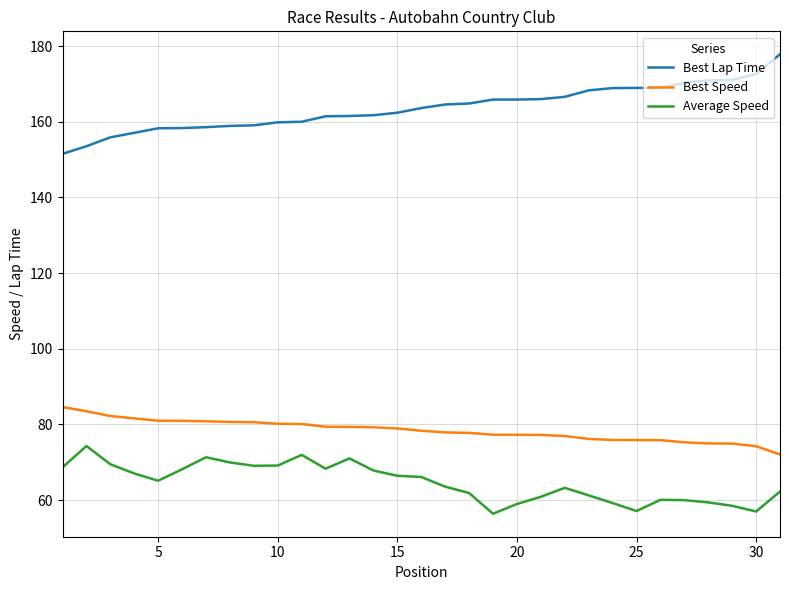

Which series has the largest range (max minus min)?

Best Lap Time